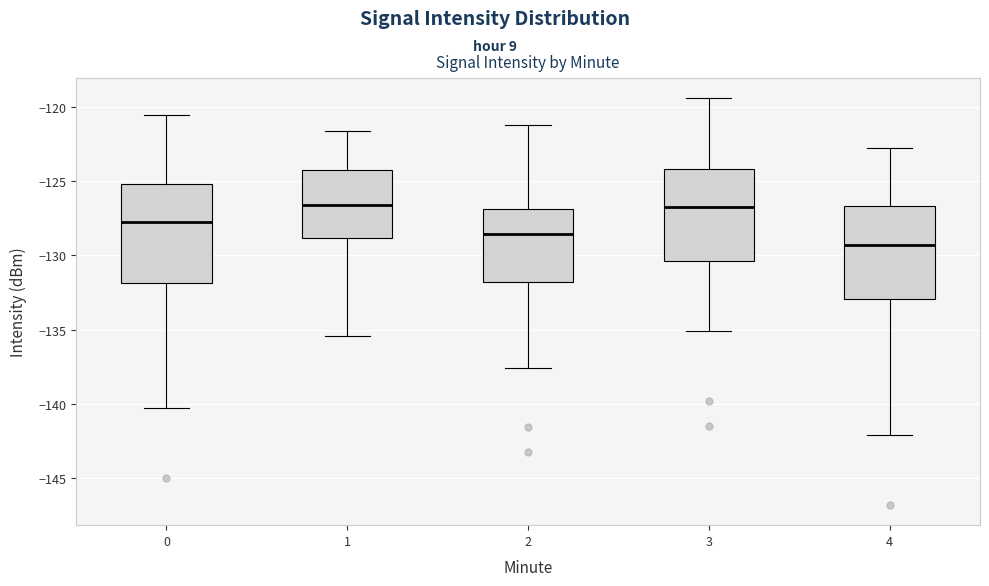

Reading left to right, transcribe this box plot: for each box, give where its median line is, the range the box spans, and where its two whiskers end, as read against the y-axis. The values are not printed on the chart, so give them approximately, as read against the axis.

0: median -128.0, box -132.0 to -125.0, whiskers -140.5 to -120.5
1: median -126.5, box -129.0 to -124.5, whiskers -135.5 to -121.5
2: median -128.5, box -132.0 to -127.0, whiskers -137.5 to -121.0
3: median -127.0, box -130.5 to -124.0, whiskers -135.0 to -119.5
4: median -129.5, box -133.0 to -126.5, whiskers -142.0 to -123.0